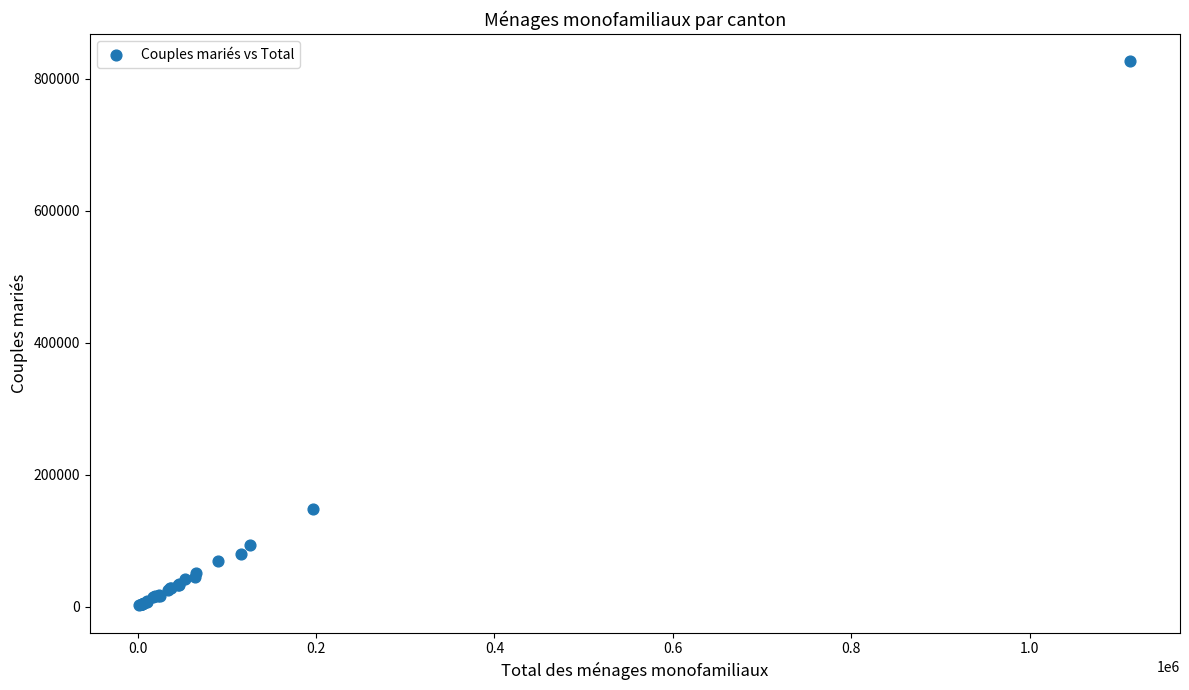

What Y value in the scatter plot is closest to 414115?

147212.4